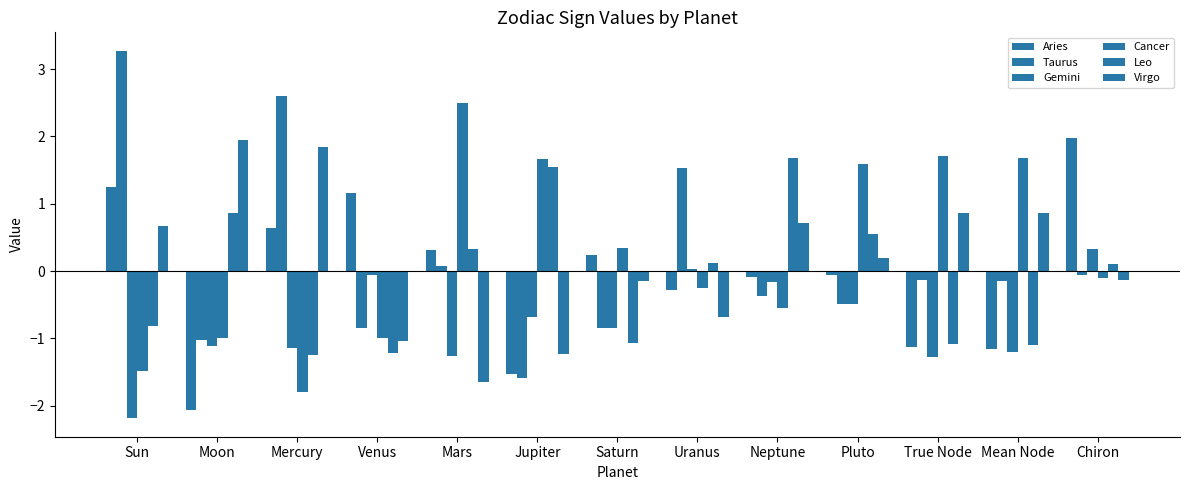

What is the greatest value displayed?

3.3